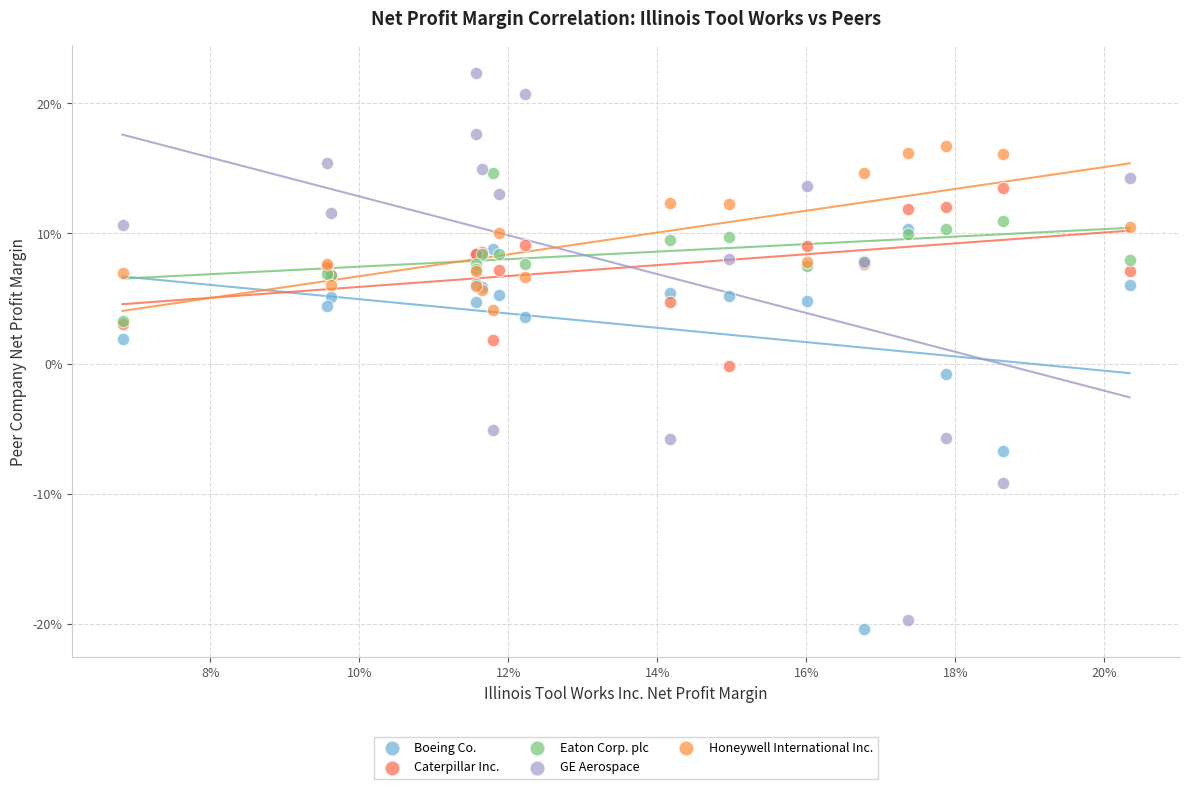

Which series reaches the maximum Y coordinate?

GE Aerospace